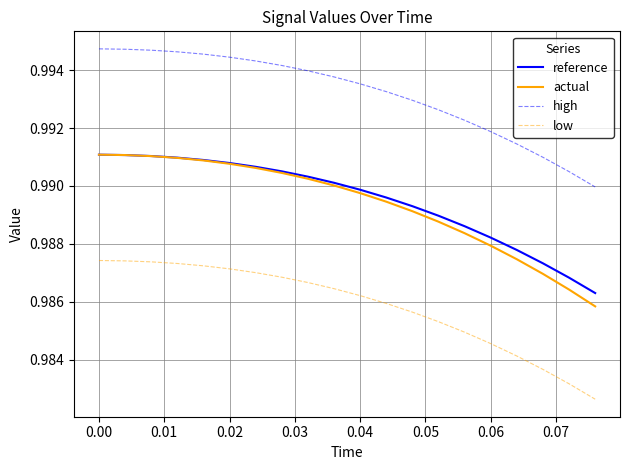

Which series has the largest range (max minus min)?

actual